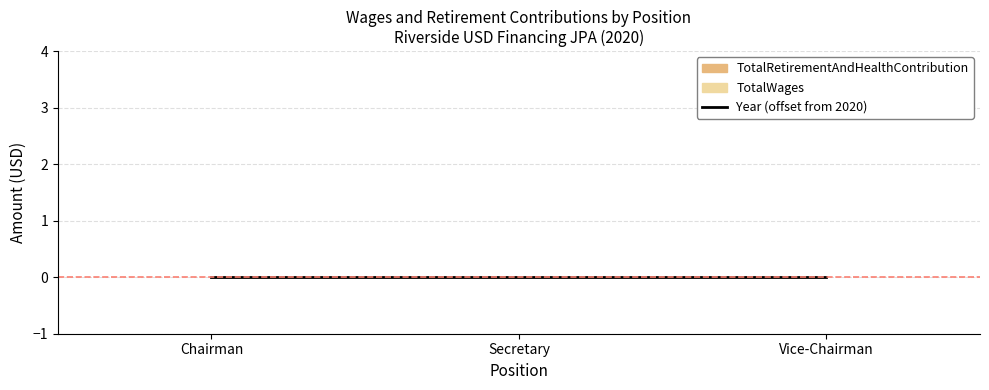

Which has a higher value, Vice-Chairman or Secretary?

Vice-Chairman